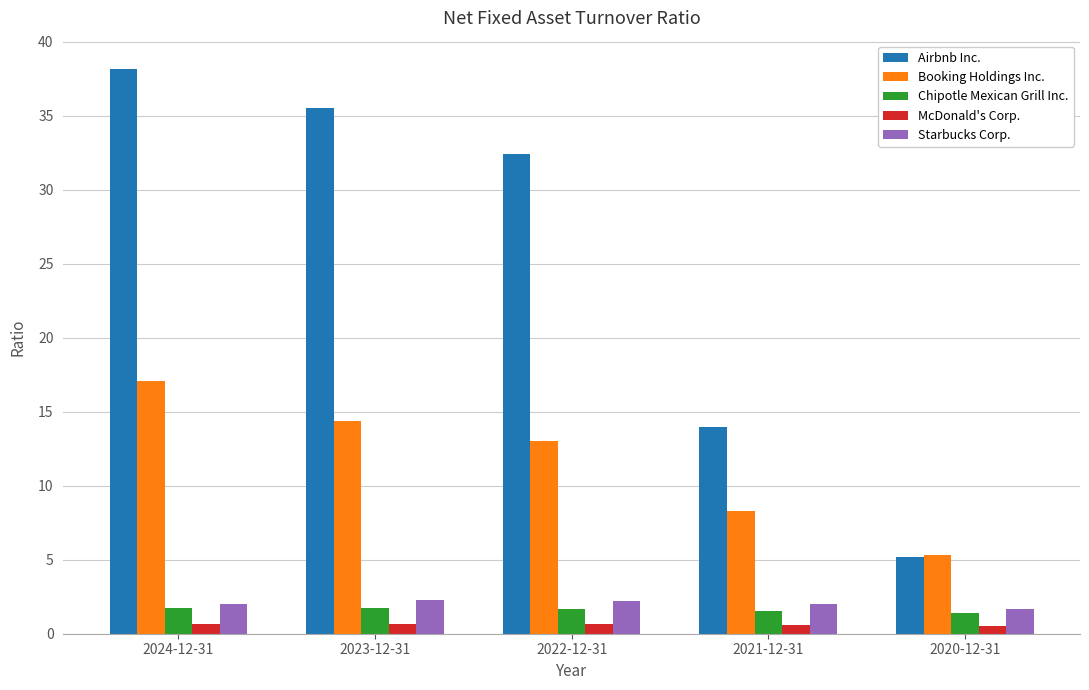

Where is Booking Holdings Inc. nearest to the value 11?

2022-12-31